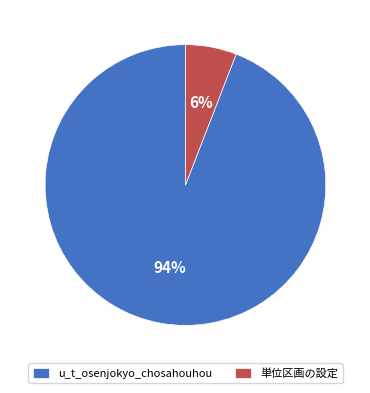

True or false: 単位区画の設定 accounts for 6% of the total.

True